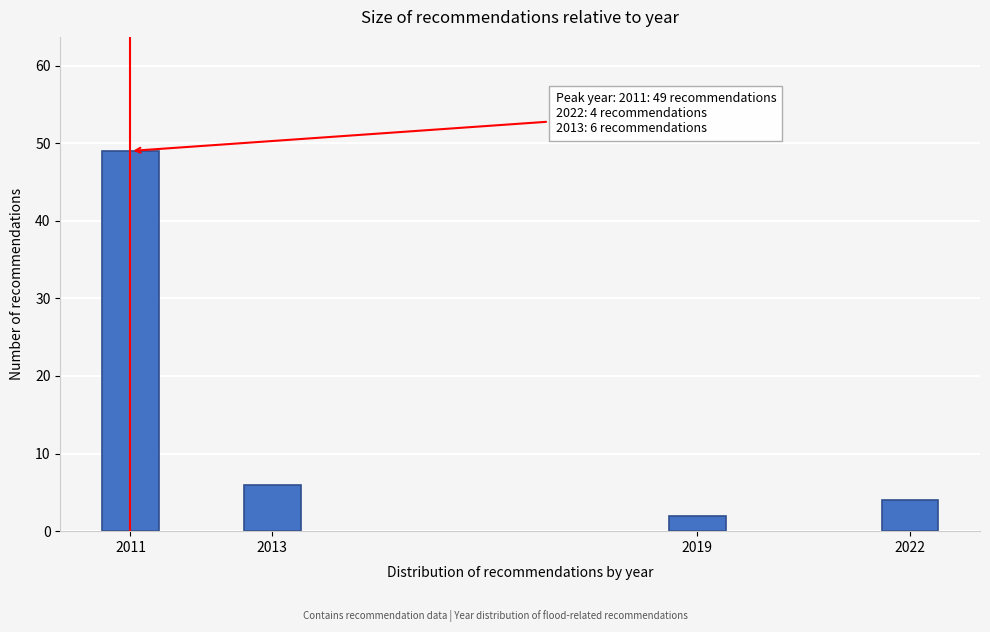

Reading left to right, transcribe all the data shown in this chart.

2011=49	2013=6	2019=2	2022=4